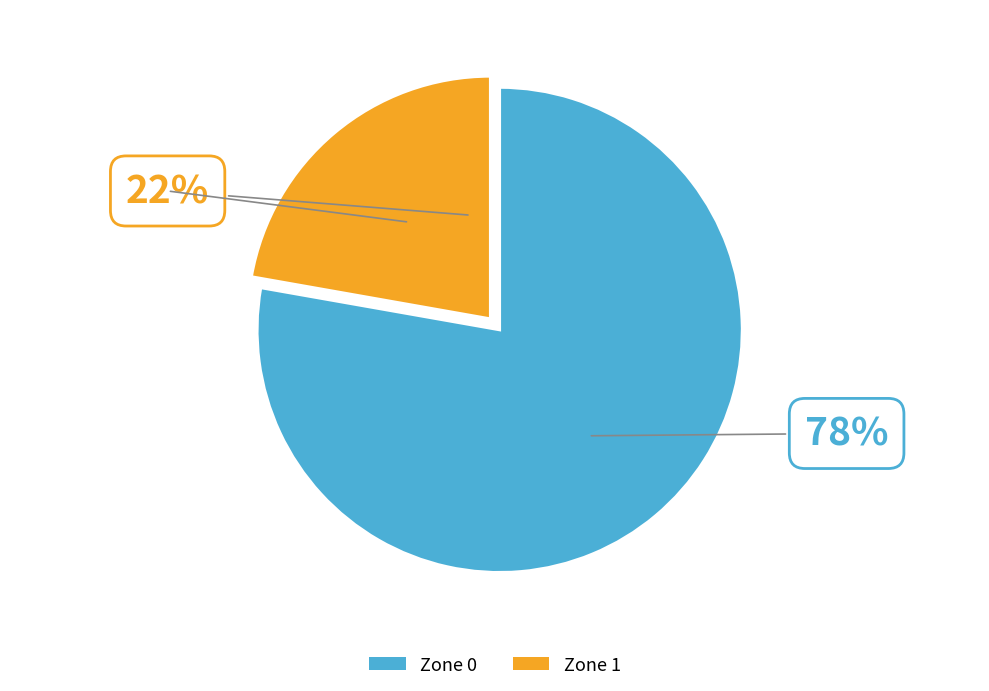

True or false: Zone 1 accounts for 22% of the total.

True